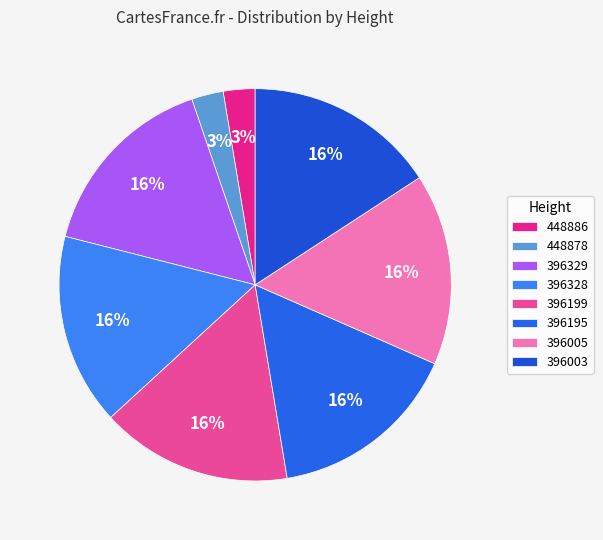

What portion of the pie excludes 396195?

84.2%